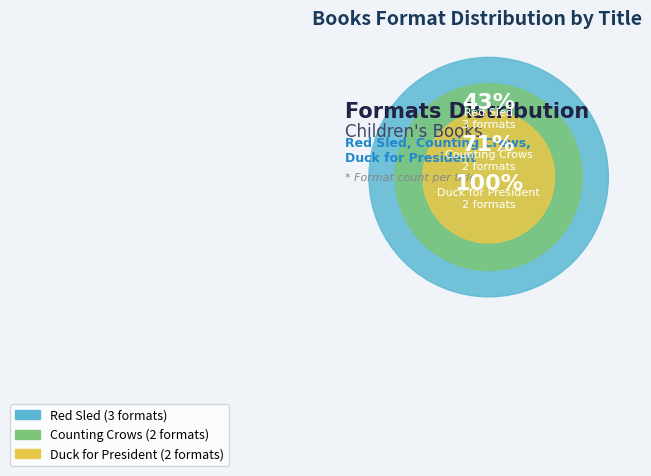

Is it true that Duck for President is 22% of the pie?

False